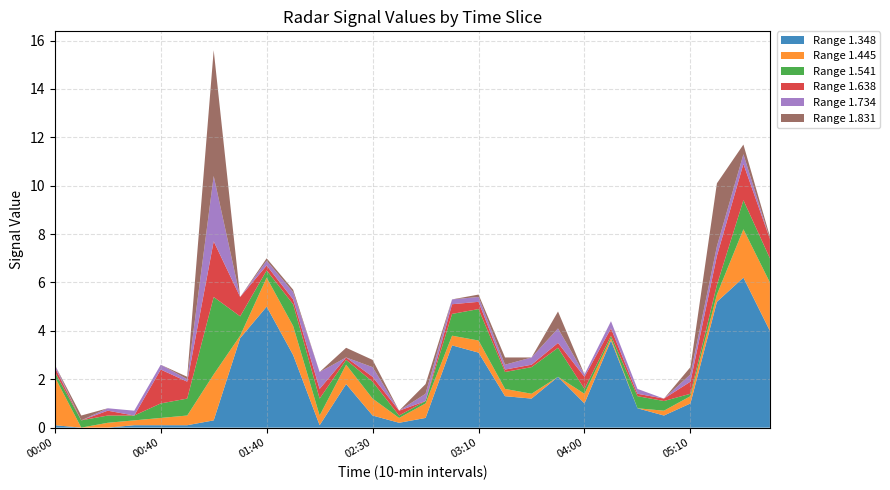

What is the highest value of the Range 1.348 series?

6.2